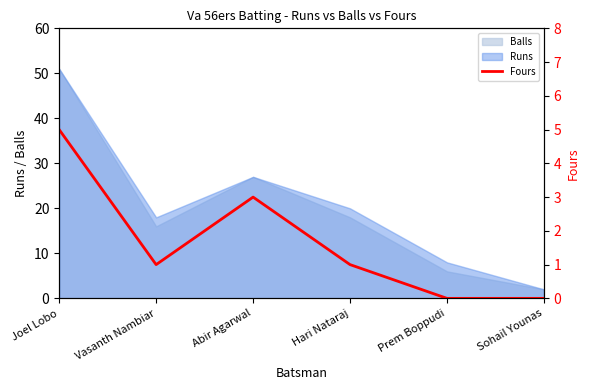

Rank the categories by value from lowest to highest.

Prem Boppudi, Sohail Younas, Vasanth Nambiar, Hari Nataraj, Abir Agarwal, Joel Lobo